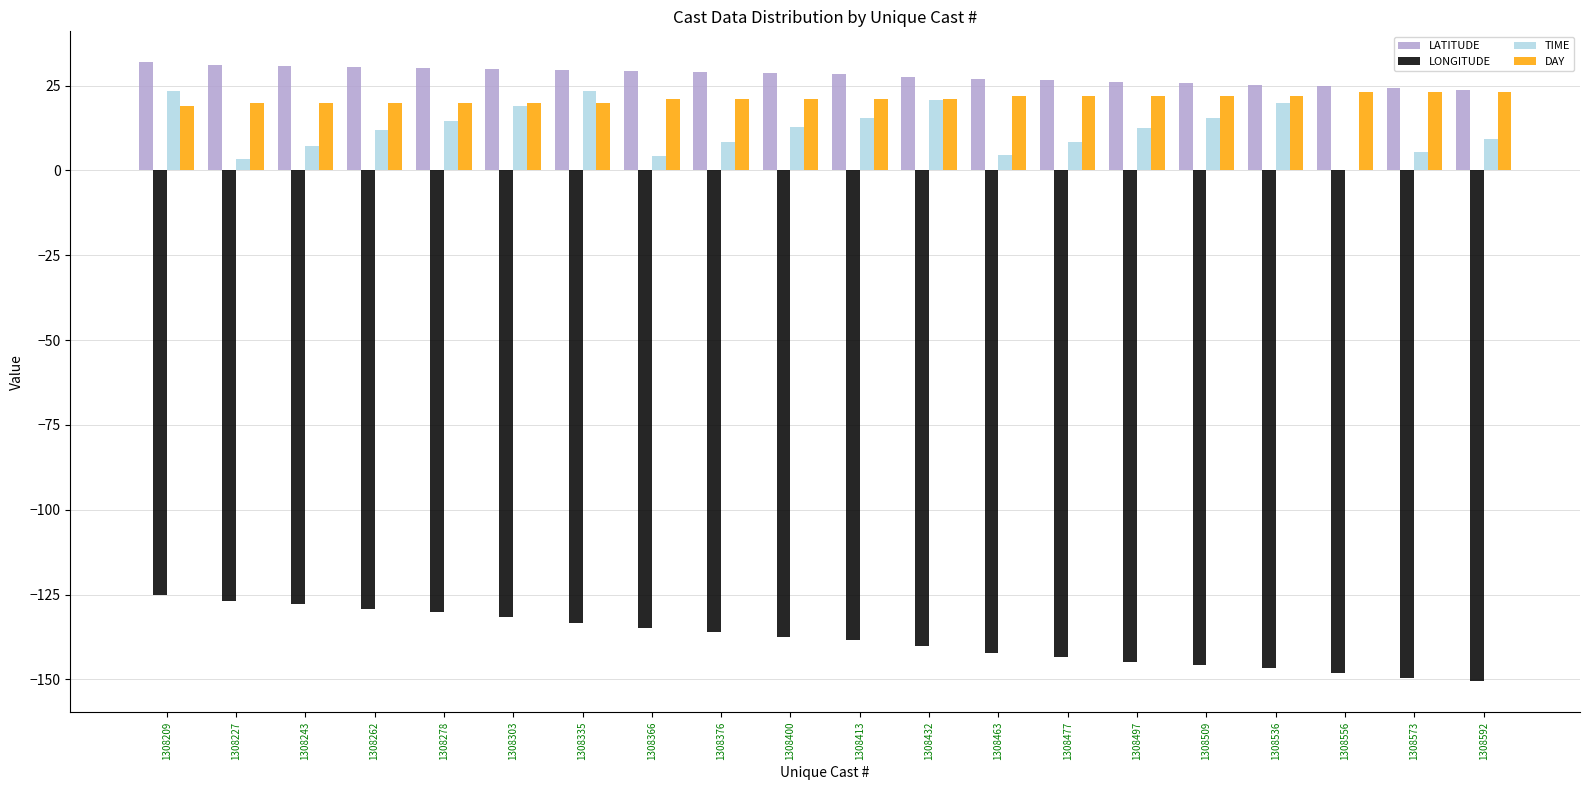

Is the value of LONGITUDE at 1308432 greater than the value of LATITUDE at 1308335?

No